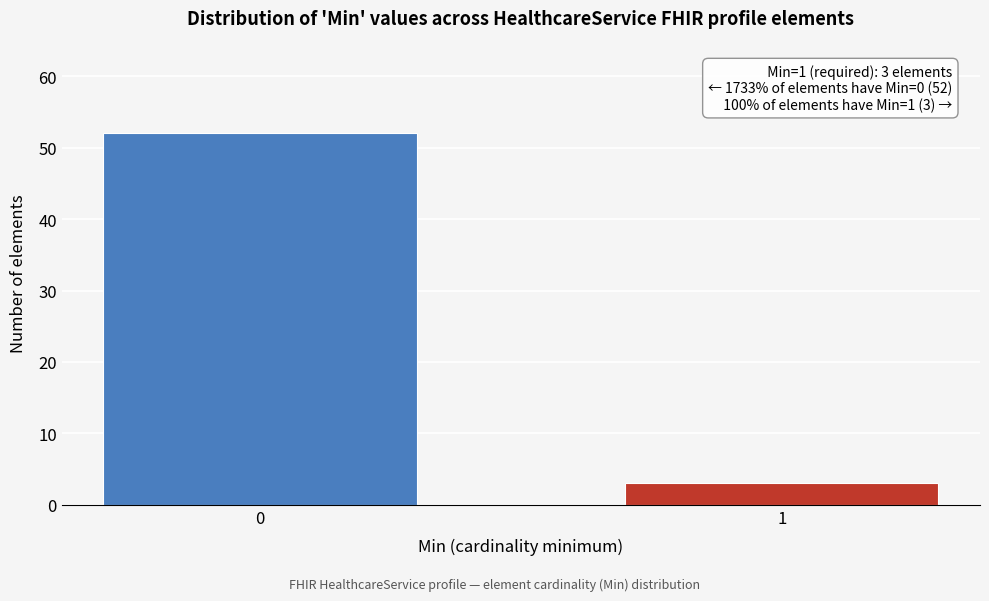

Reading left to right, list all the values displayed in this chart.

0=52	1=3